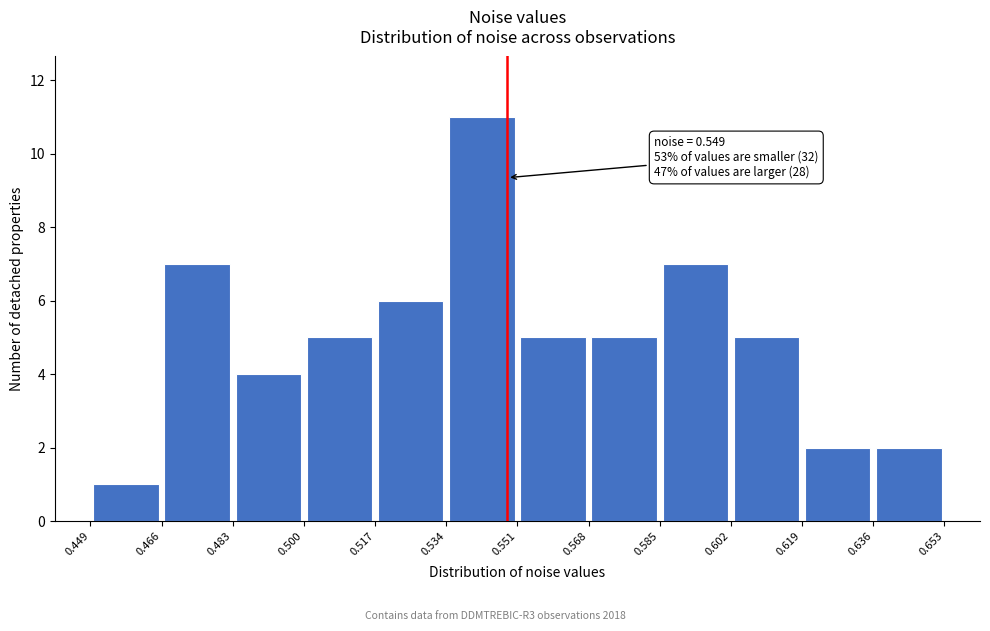

Which range on the x-axis has the tallest bar?

0.534 to 0.551